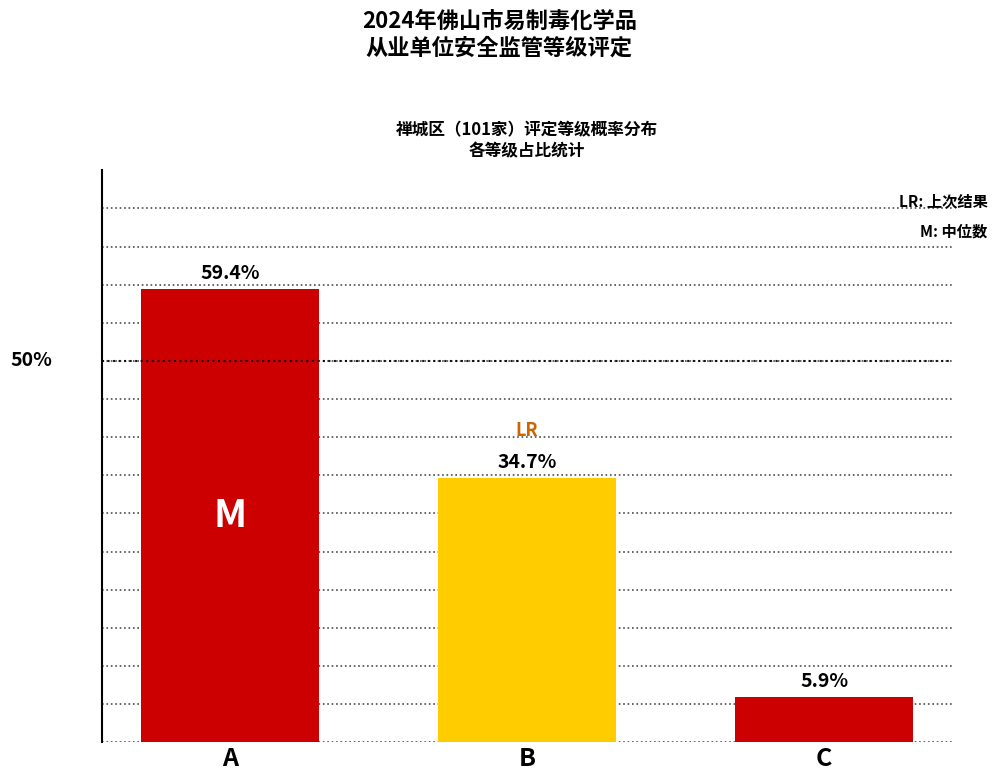

Which has a higher value, A or C?

A